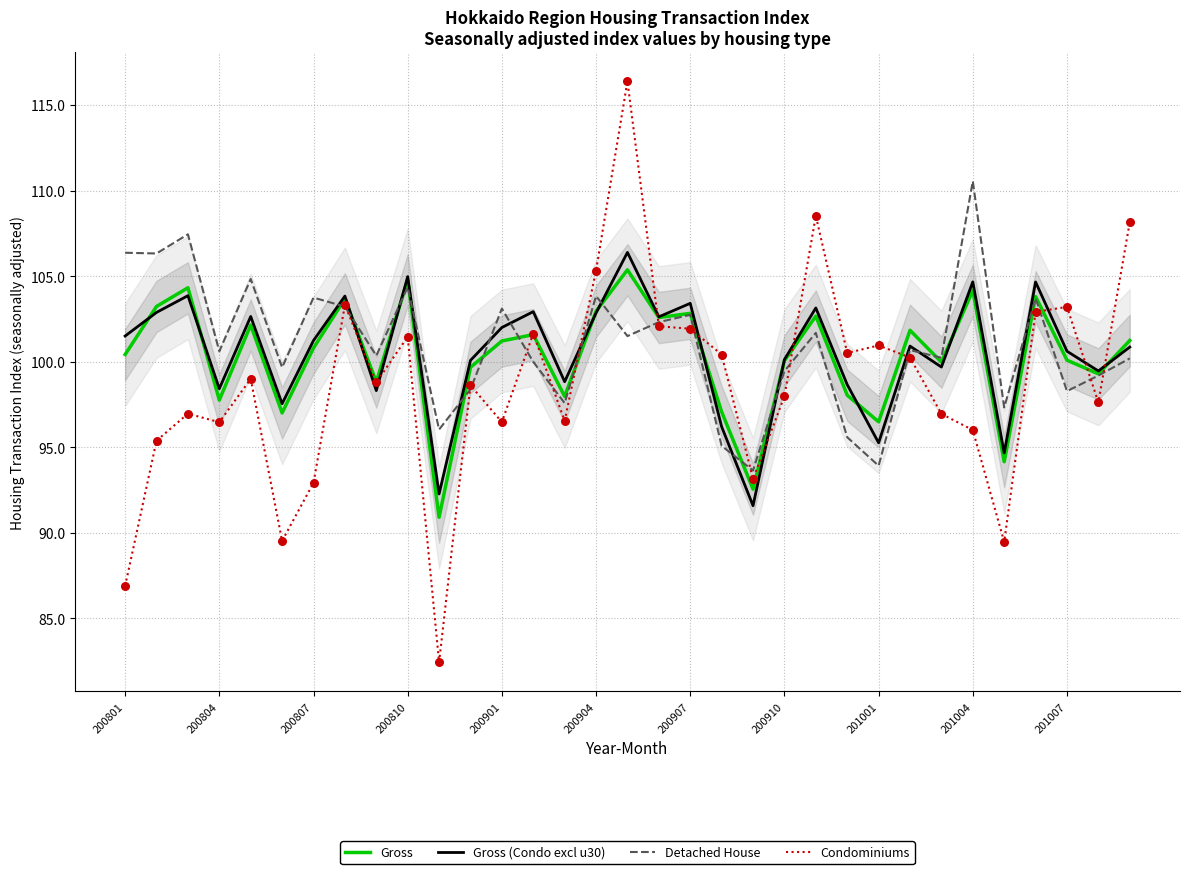

What is the total value across all series at 200907?

410.9